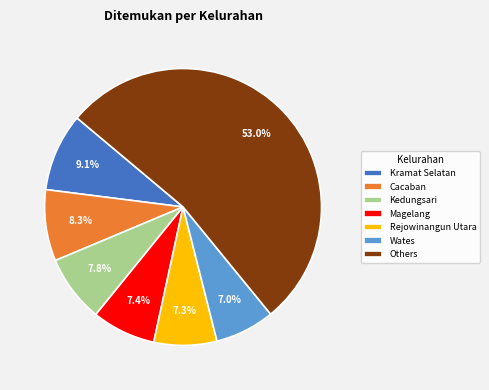

Is it true that Cacaban is 8% of the pie?

True